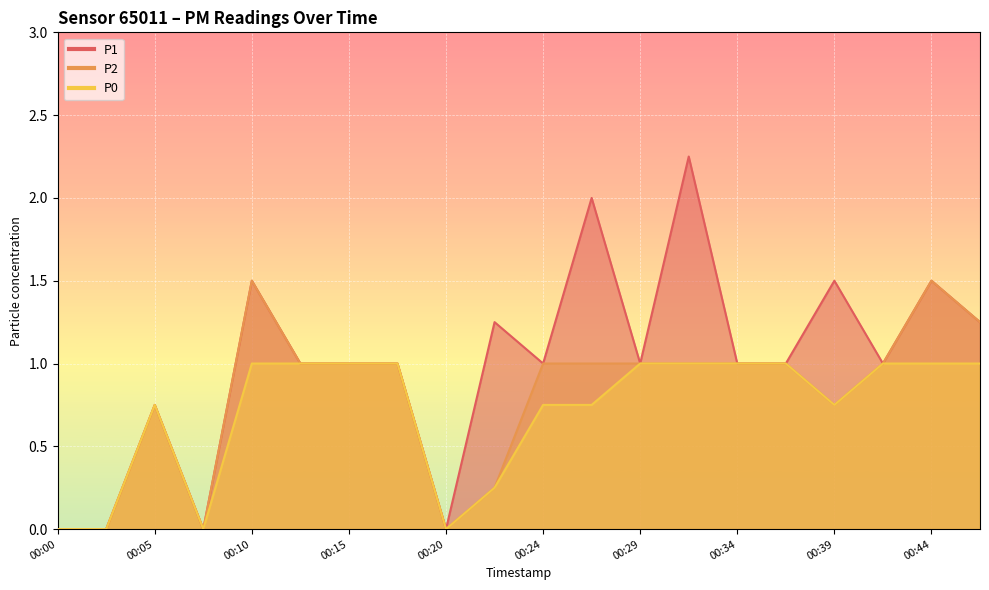

Where does the P1 series first go above 1?

00:10